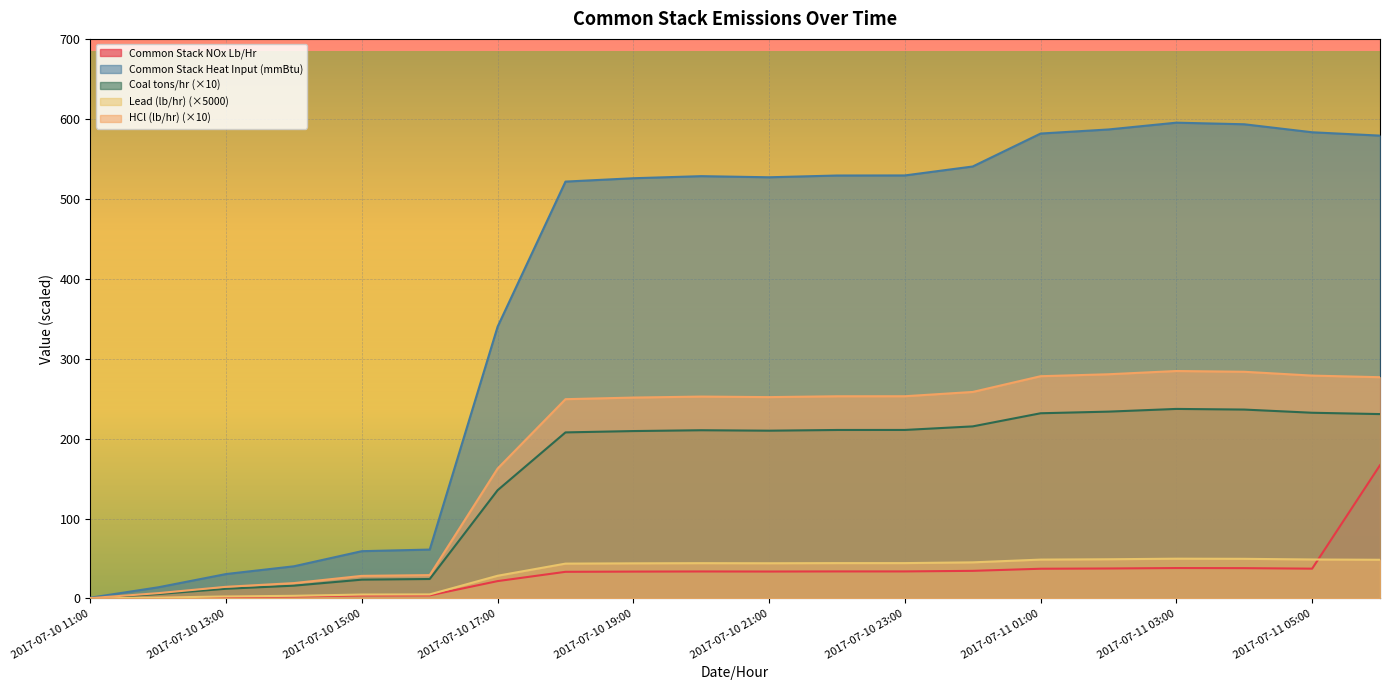

At which category does Lead (lb/hr) reach its first local peak?

2017-07-10 20:00